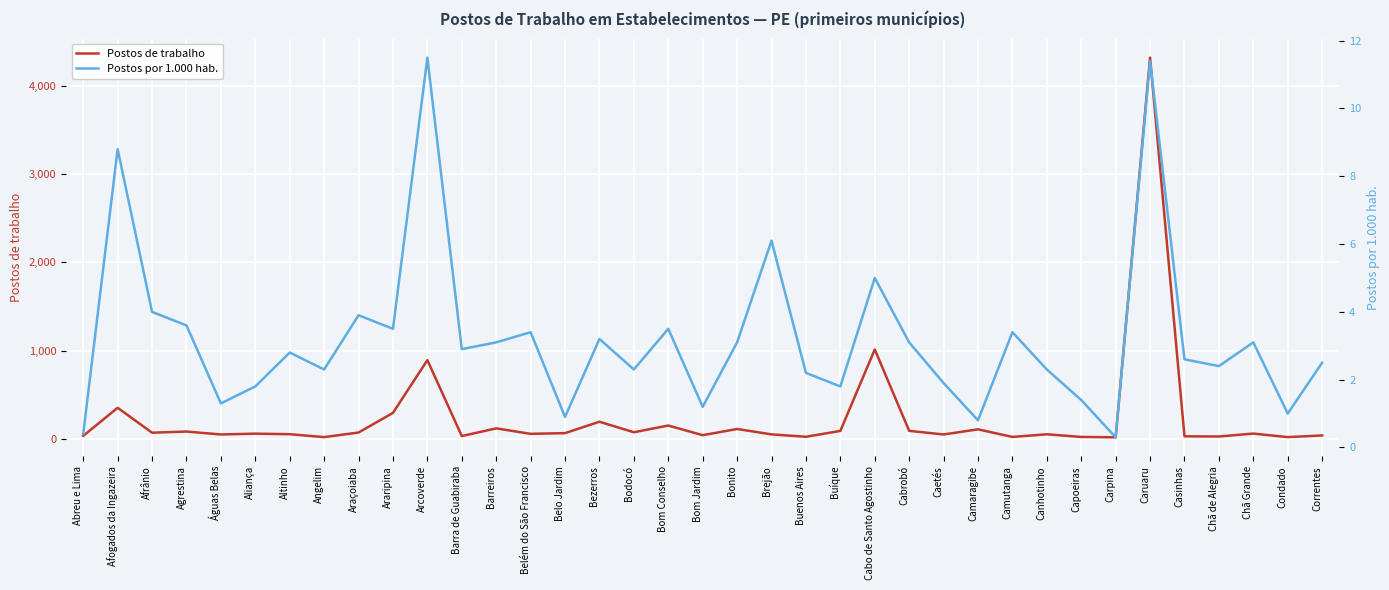

What is the difference between the maximum and minimum values in the Postos de trabalho series?

4296